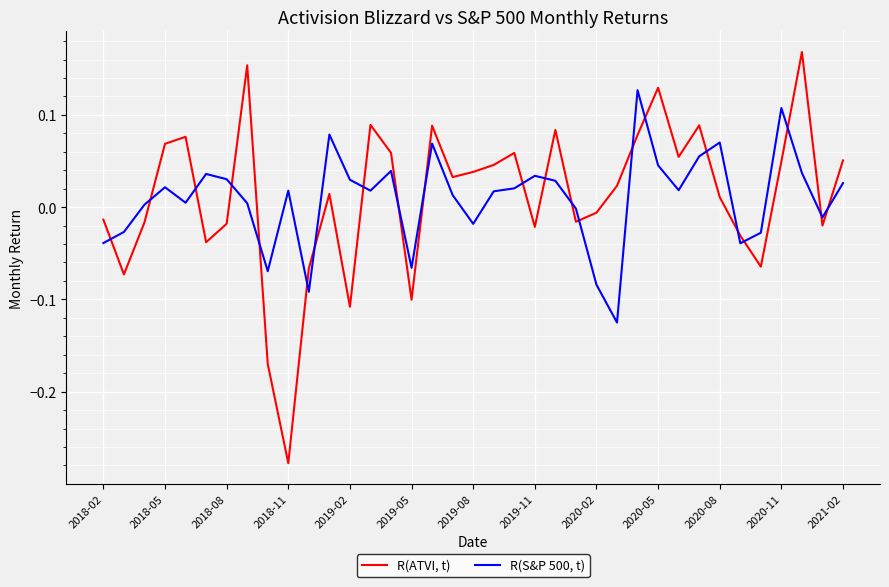

Which series has the widest spread of values?

R(ATVI, t)